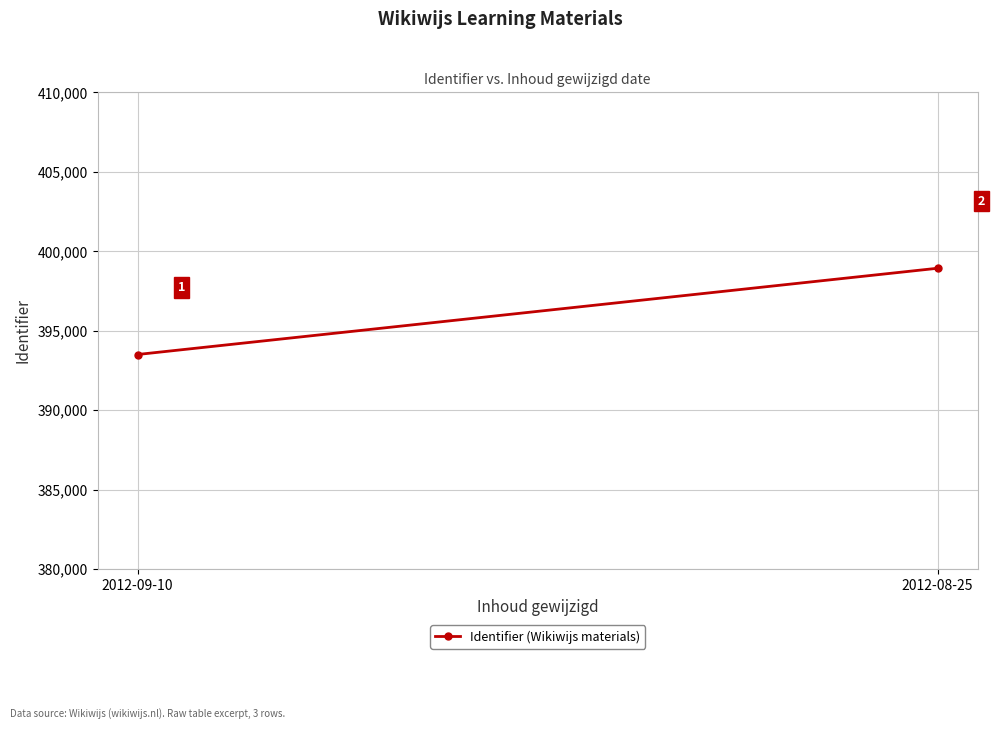

At which label is the value closest to 396214?

2012-09-10